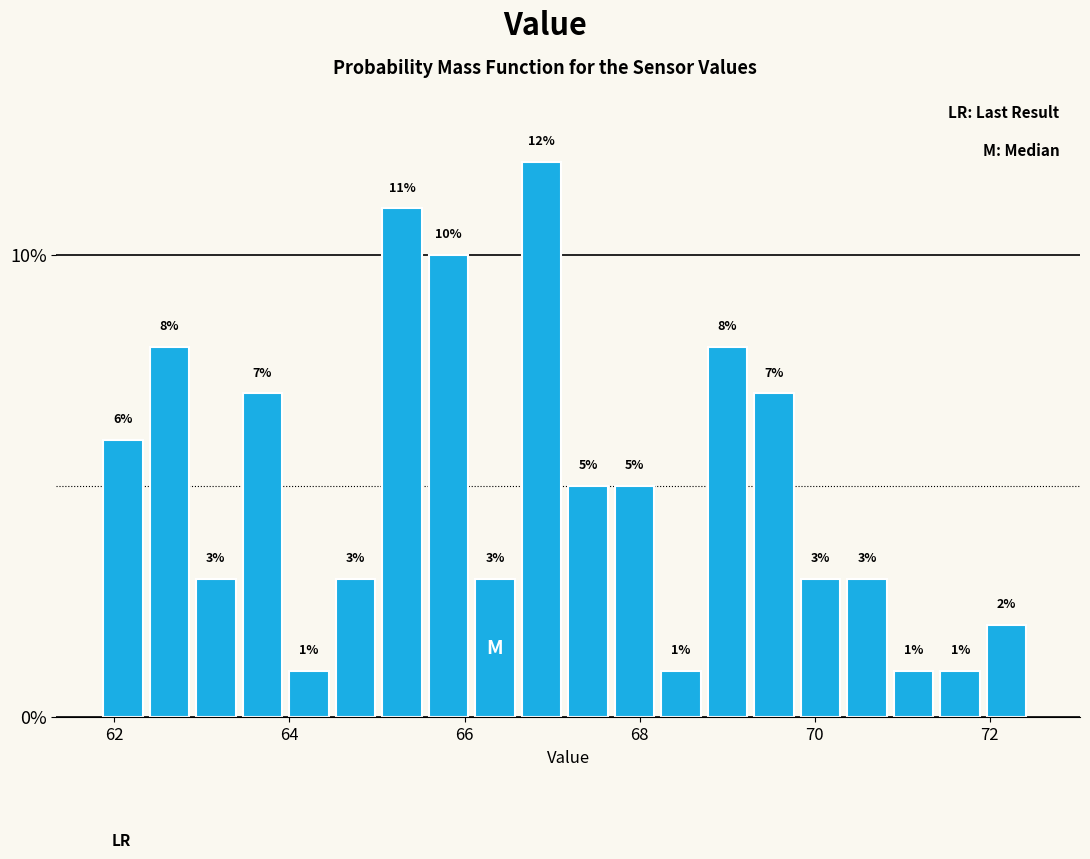

Around what value on the x-axis is the tallest bar? Give the approximate position of its centre, as read against the axis.

66.8